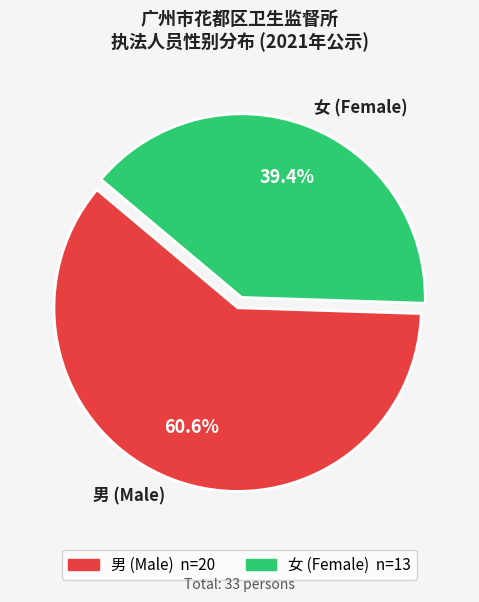

What percentage is the 女 slice, to the nearest percent?

39%